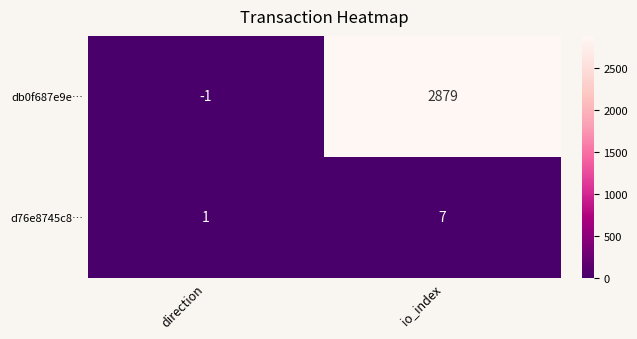

What is the sum of the d76e8745c8… values at direction and io_index?

8